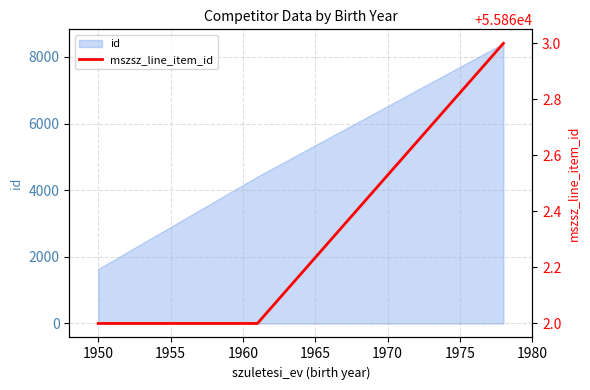

Is it true that the value at 1950 is 83451?

False